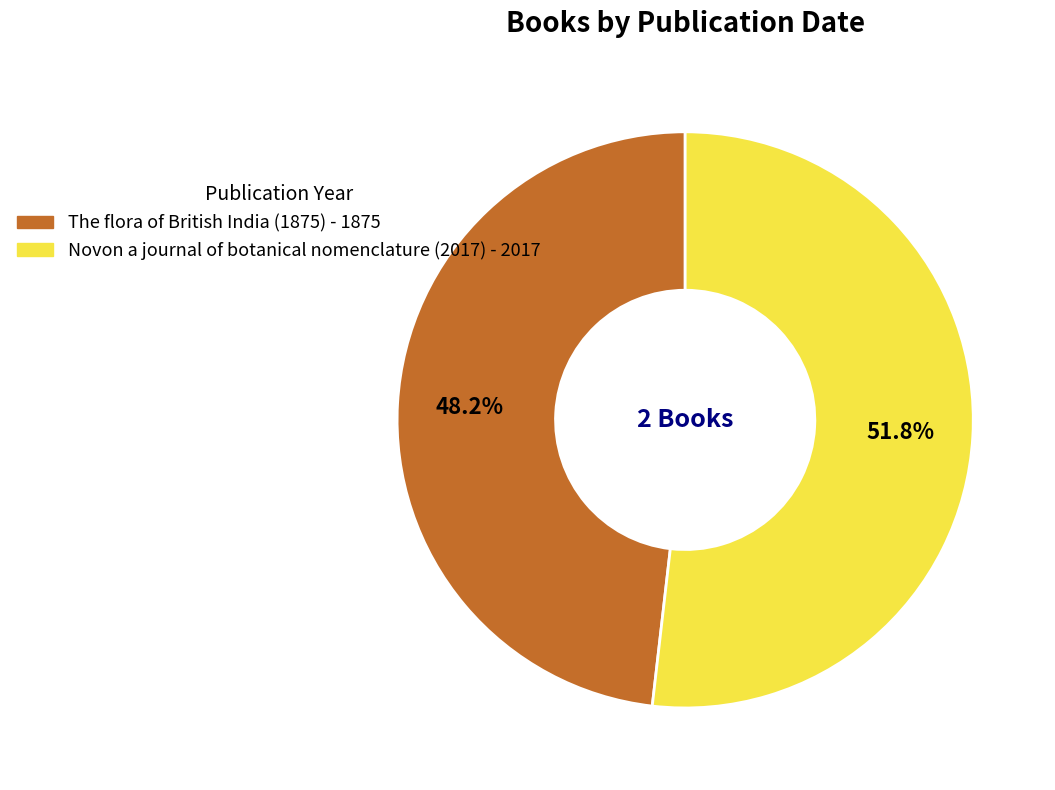

Is Novon a journal of botanical nomenclature (2017) the majority of the pie?

Yes